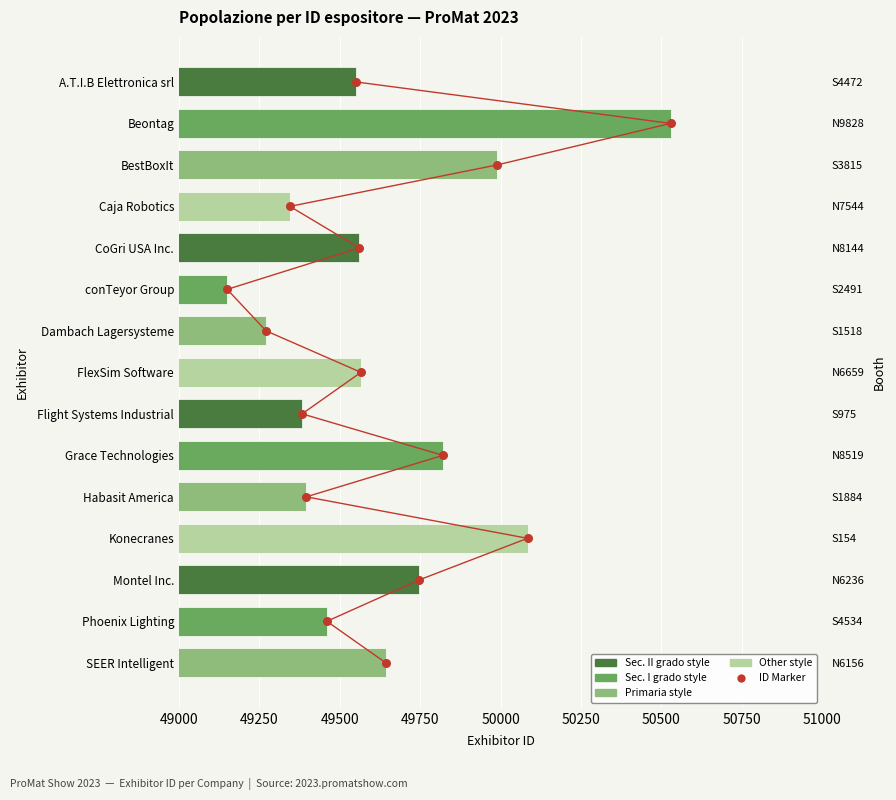

Which series has the largest Y range (max minus min)?

Exhibitor ID